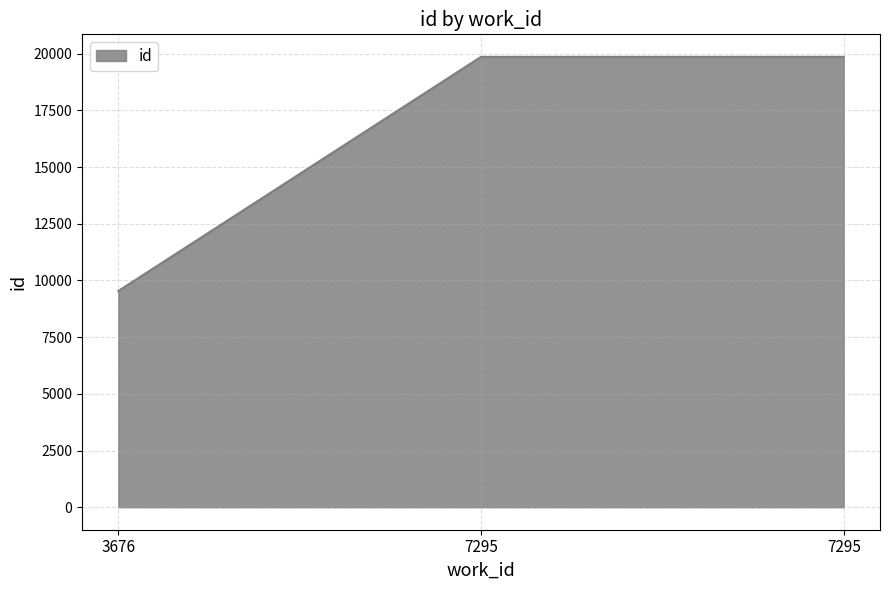

The chart shows a value of 3792 at 3676. True or false?

False